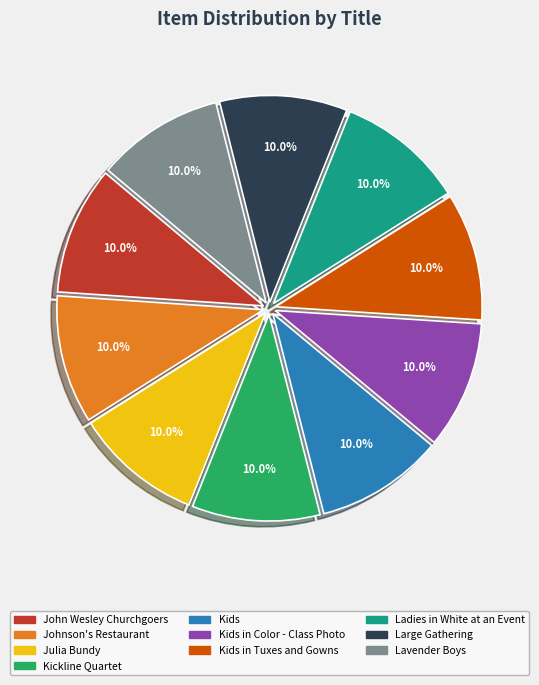

Is Kickline Quartet the majority of the pie?

No